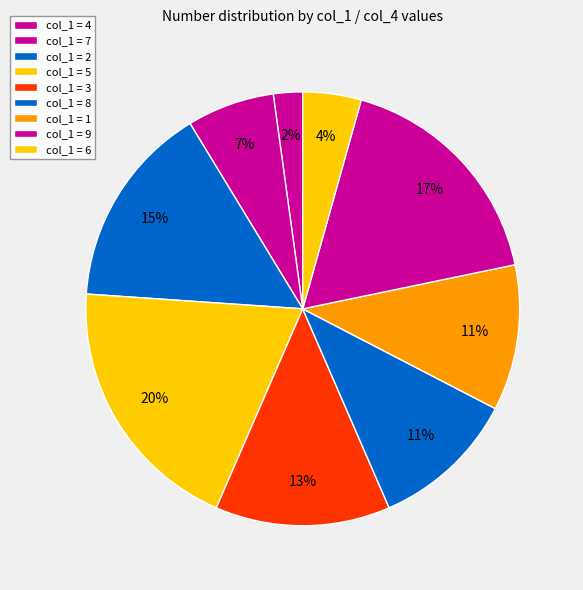

How many slices are in this pie chart?

9